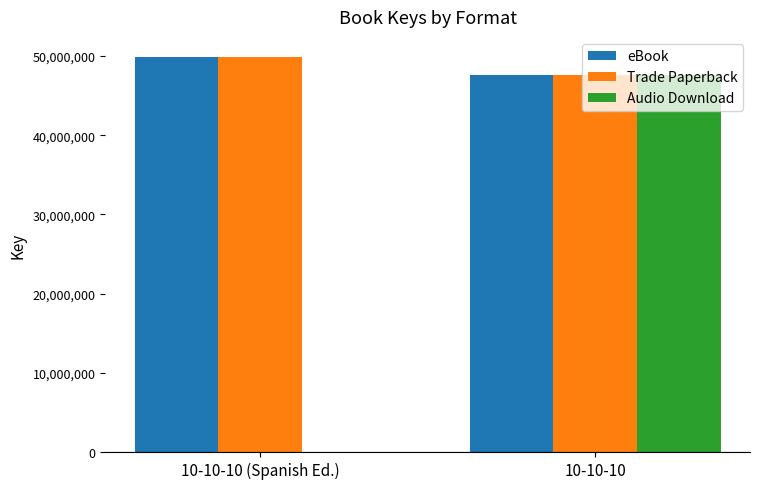

Is the value of Trade Paperback at 10-10-10 greater than the value of Audio Download at 10-10-10 (Spanish Ed.)?

Yes